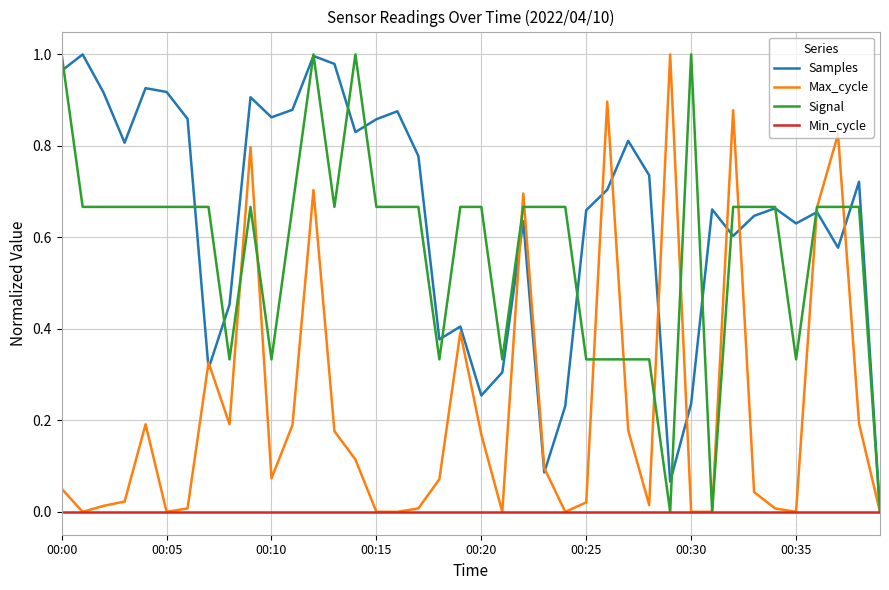

Does the chart have visible grid lines?

Yes